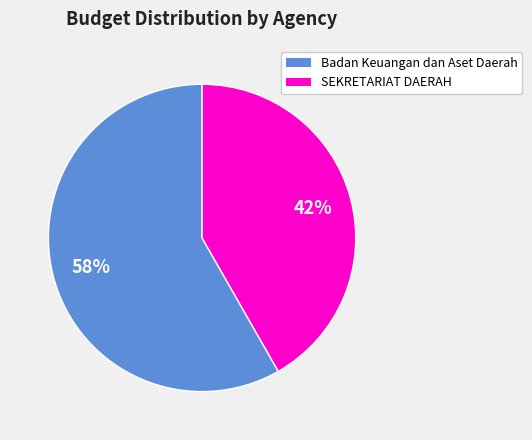

Is there any slice that represents more than half of the pie?

Yes